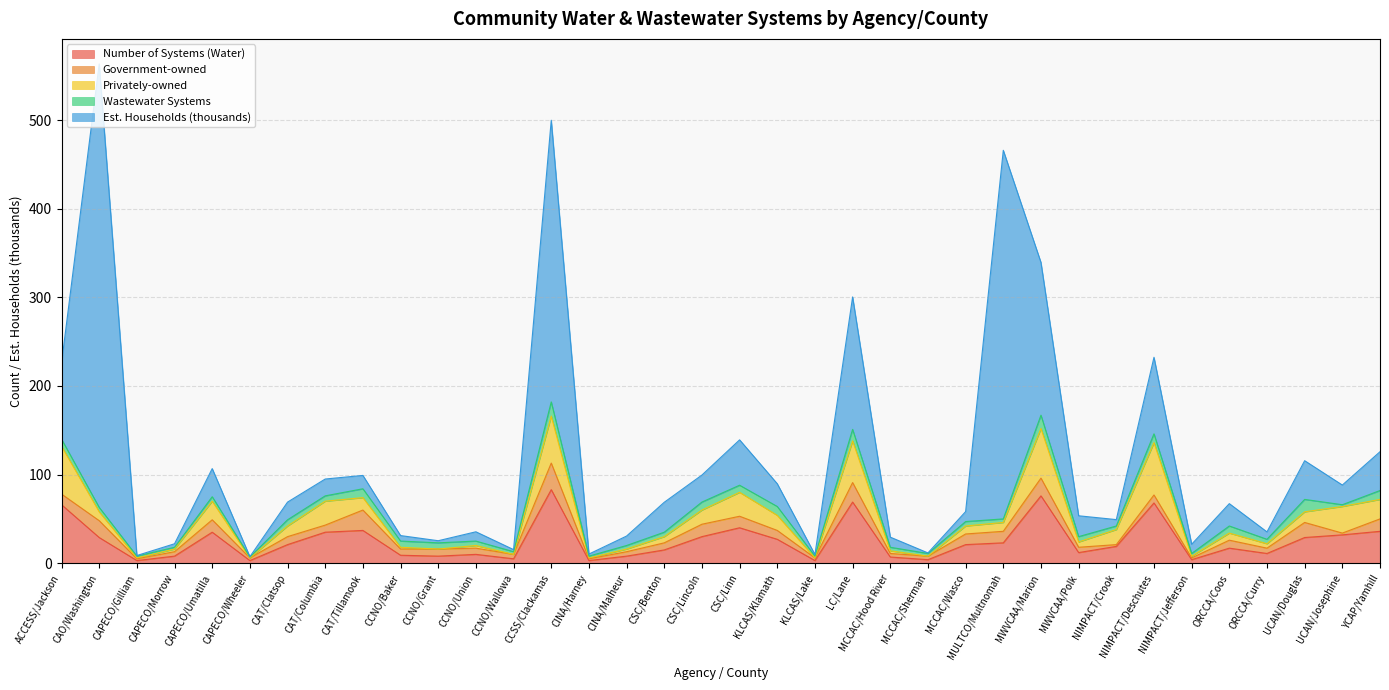

Between CCNO/Grant and CINA/Malheur, which is larger?

CCNO/Grant